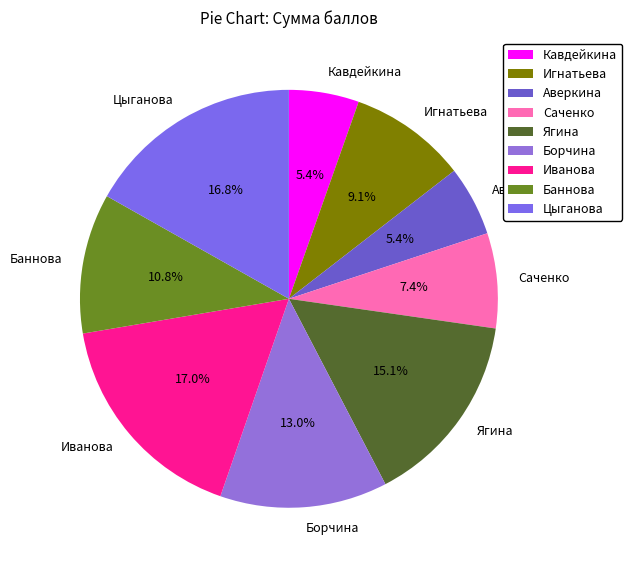

What percentage is NOT represented by Ягина?

84.9%